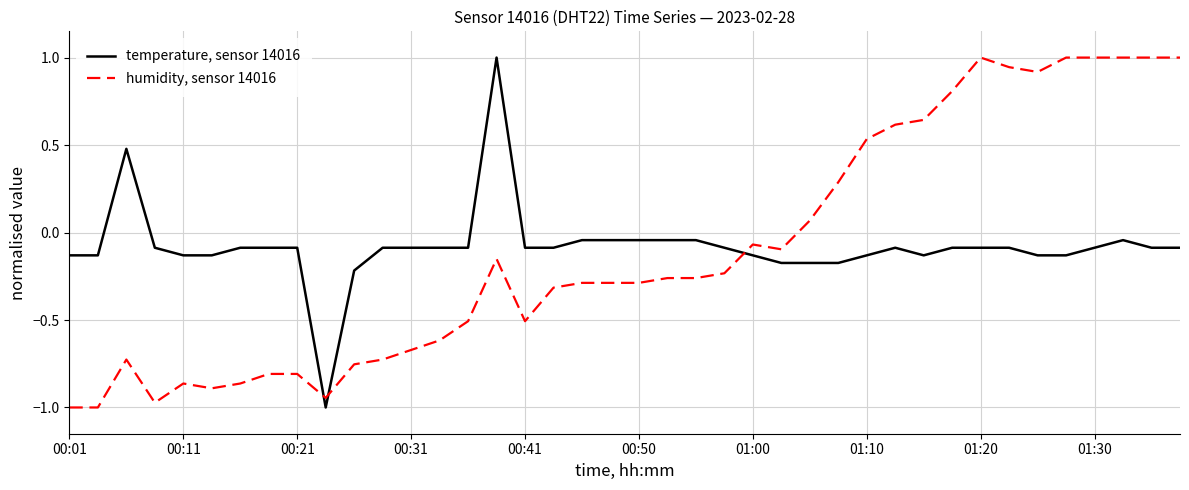

How many distinct data groups are displayed?

2